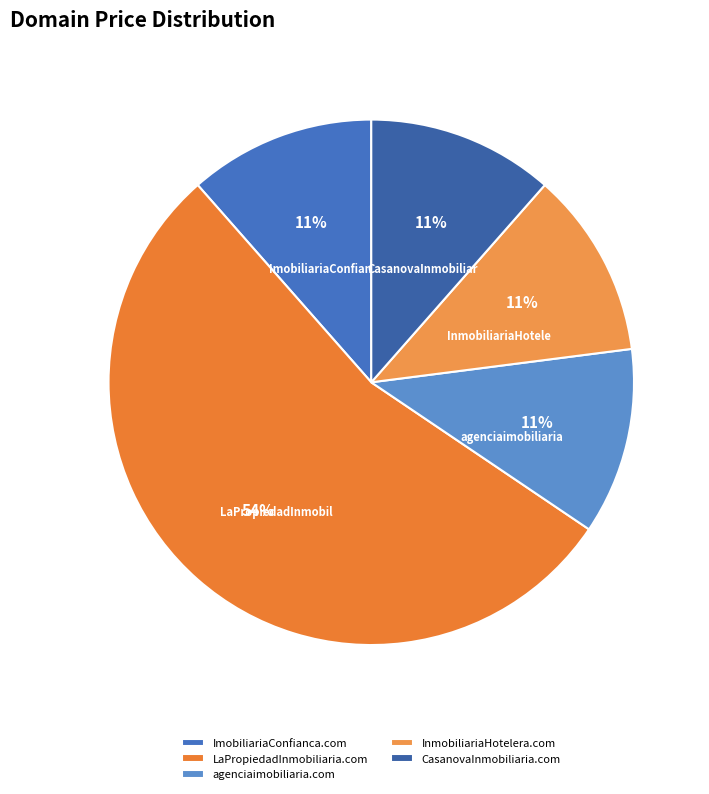

Approximately how many times larger is the value at ImobiliariaConfianca.com compared to LaPropiedadInmobiliaria.com?

0.2